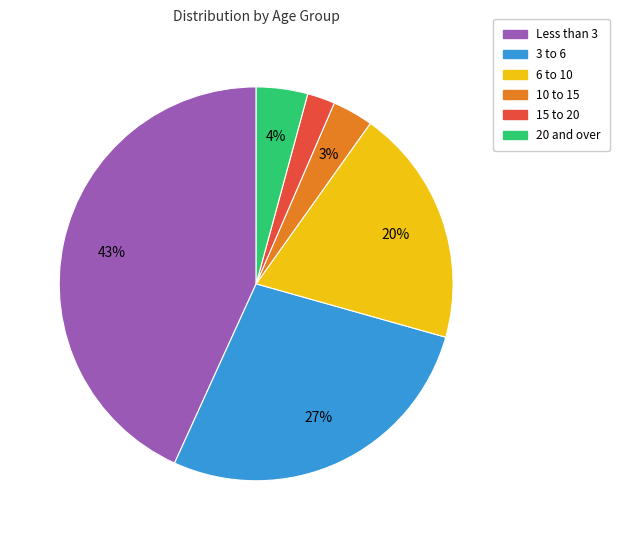

Does any single category account for the majority?

No